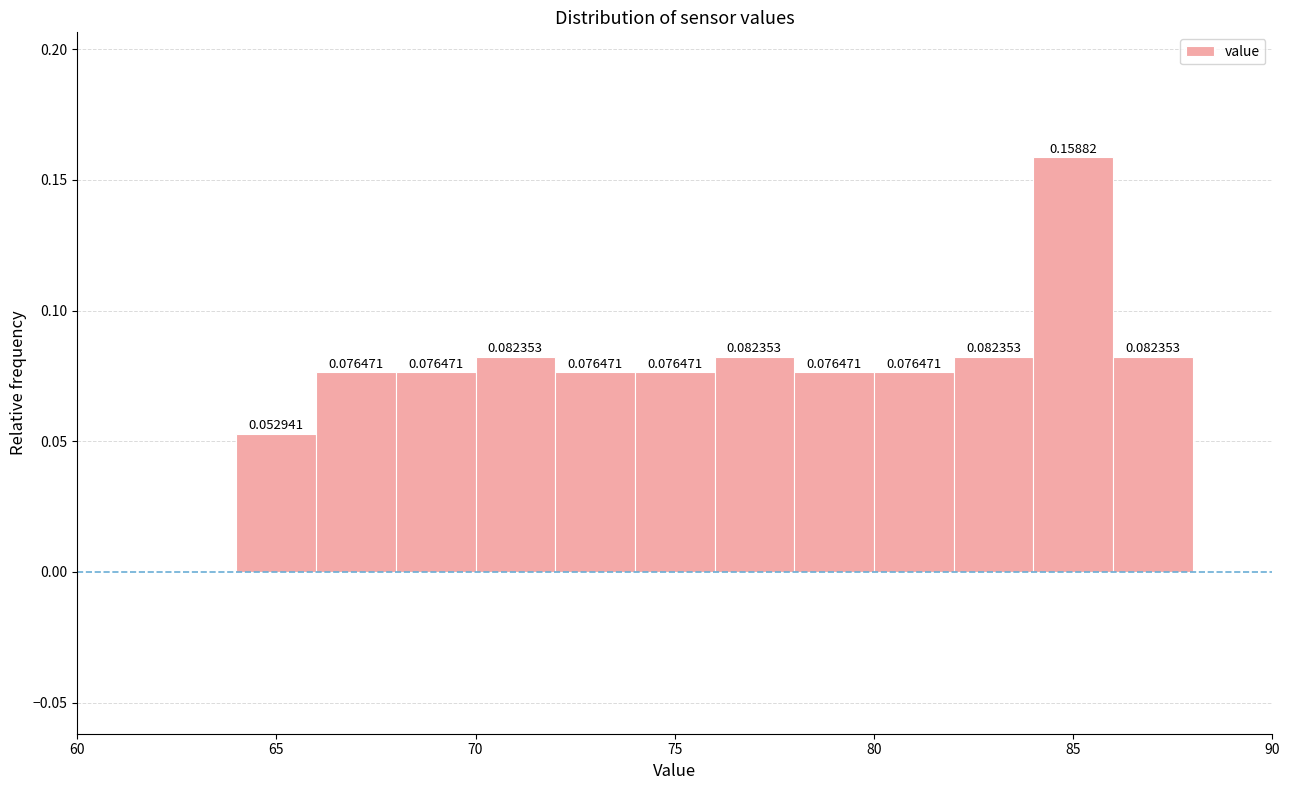

Over which range of the x-axis is the bar tallest?

84 to 86